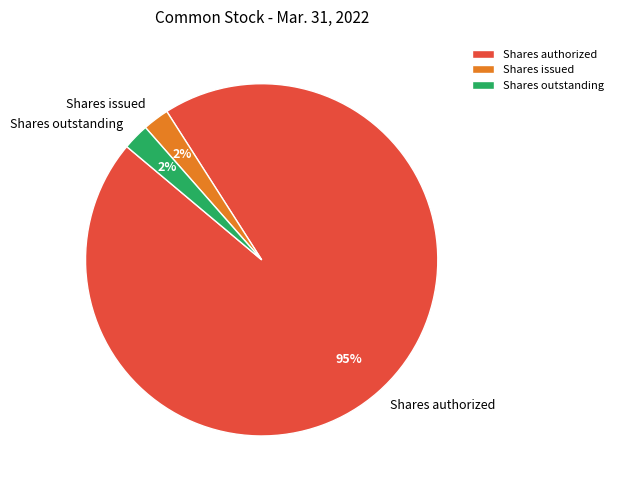

To the nearest percent, what is the average slice percentage?

33%